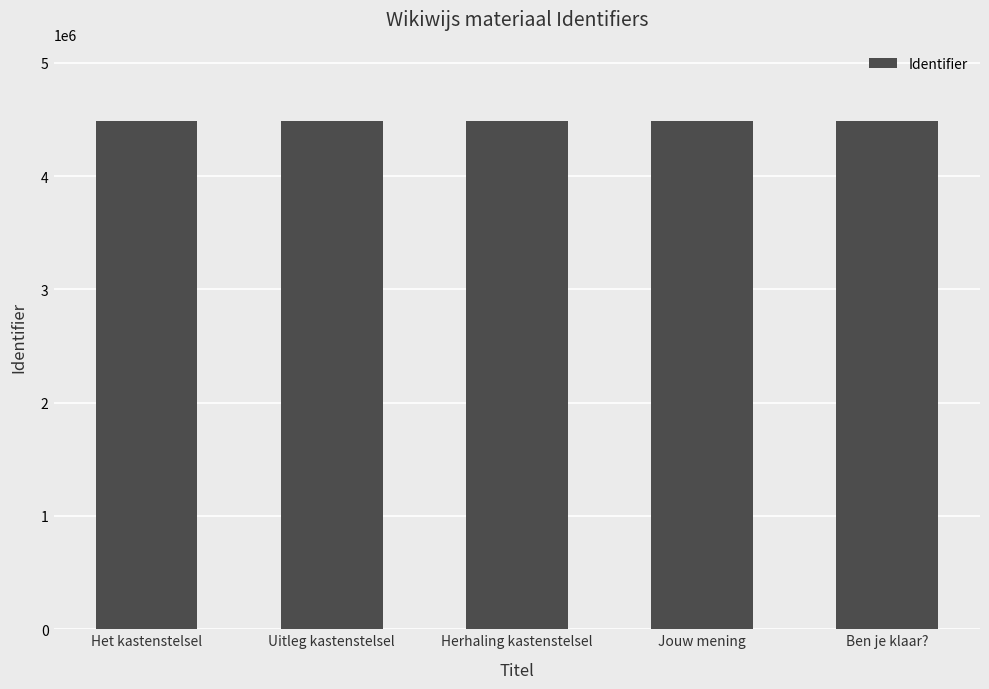

What is the greatest value displayed?

4489030